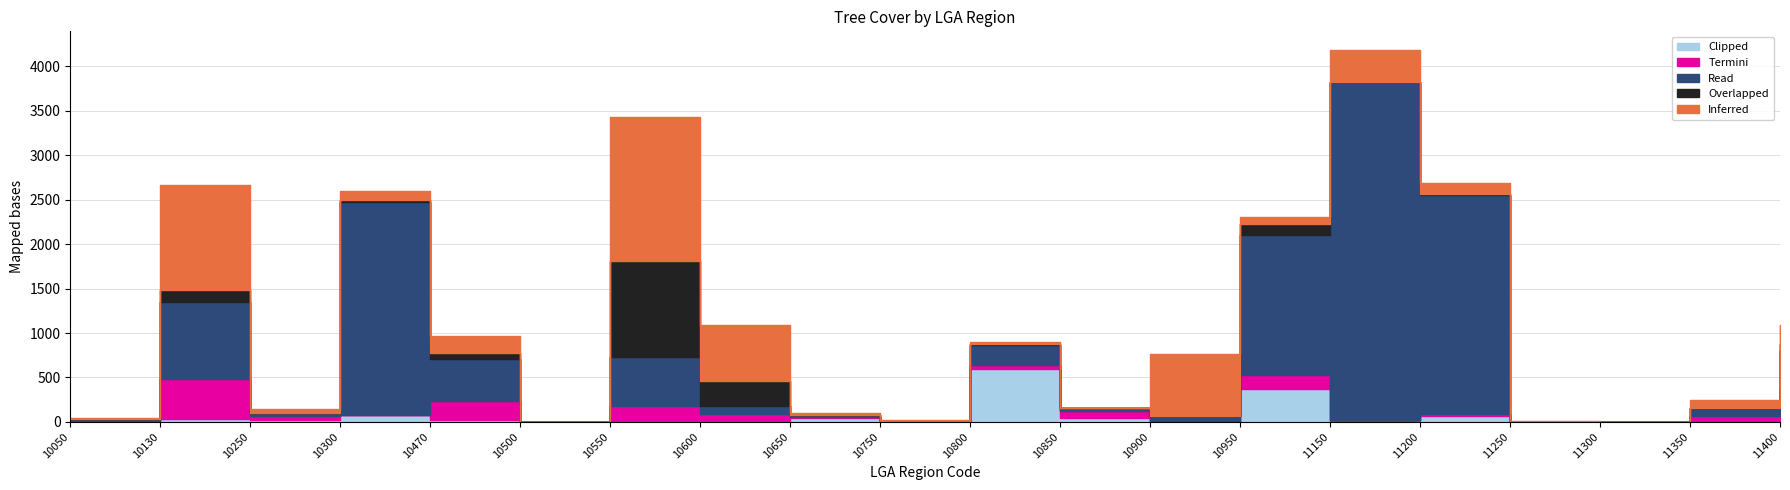

Between 10550 and 10250, which is larger?

10550